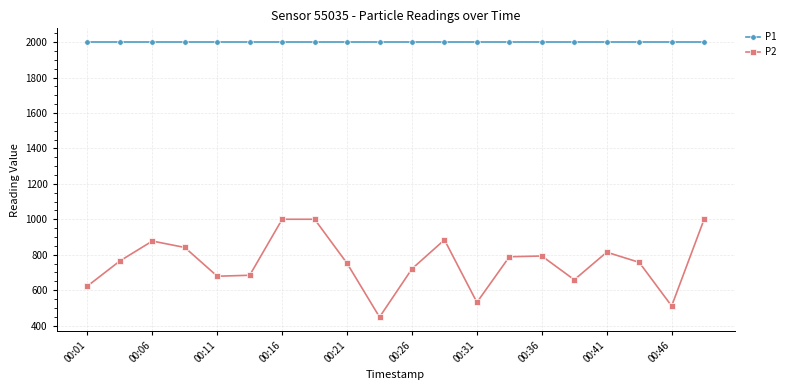

Rank the series by their maximum value, from highest to lowest.

P1, P2